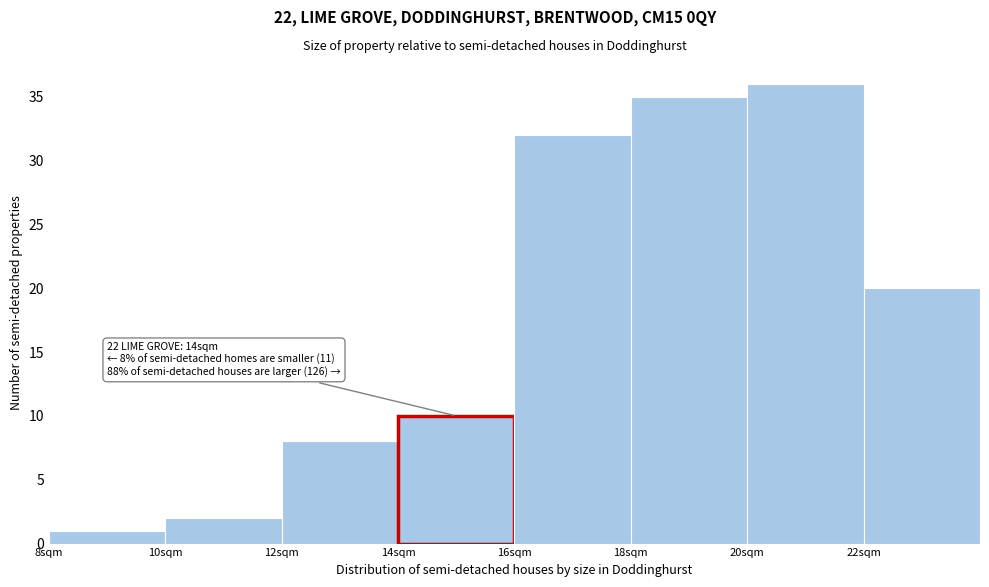

Over which range of the x-axis is the bar tallest?

20 to 22